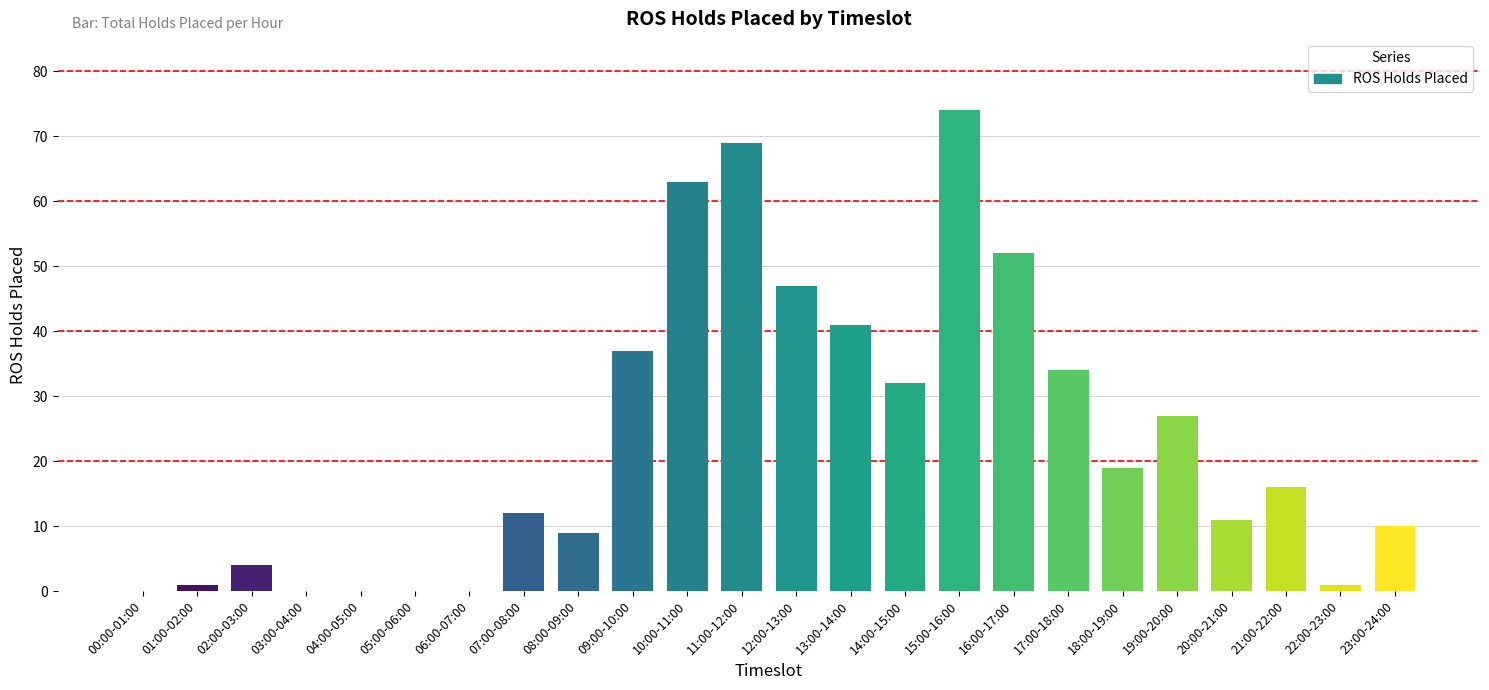

What is the sum of all values?

559